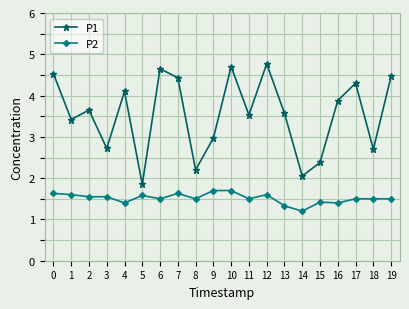

The value of P2 at 13 is 0.8. True or false?

False